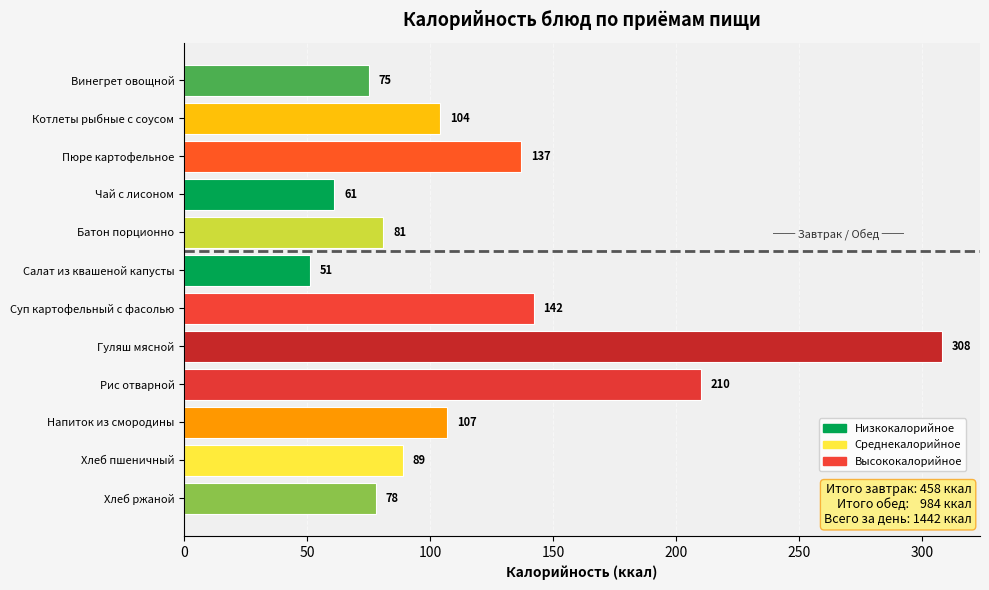

List the labels in order of value, smallest first.

Салат из квашеной капусты, Чай с лисоном, Винегрет овощной, Хлеб ржаной, Батон порционно, Хлеб пшеничный, Котлеты рыбные с соусом, Напиток из смородины, Пюре картофельное, Суп картофельный с фасолью, Рис отварной, Гуляш мясной